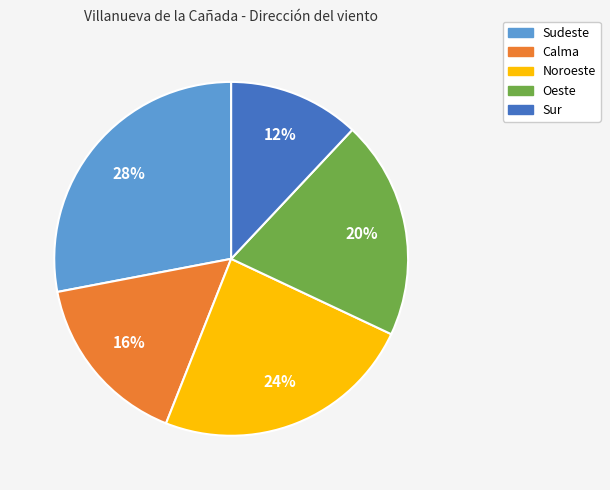

To the nearest percent, what percentage of the pie is Oeste?

20%